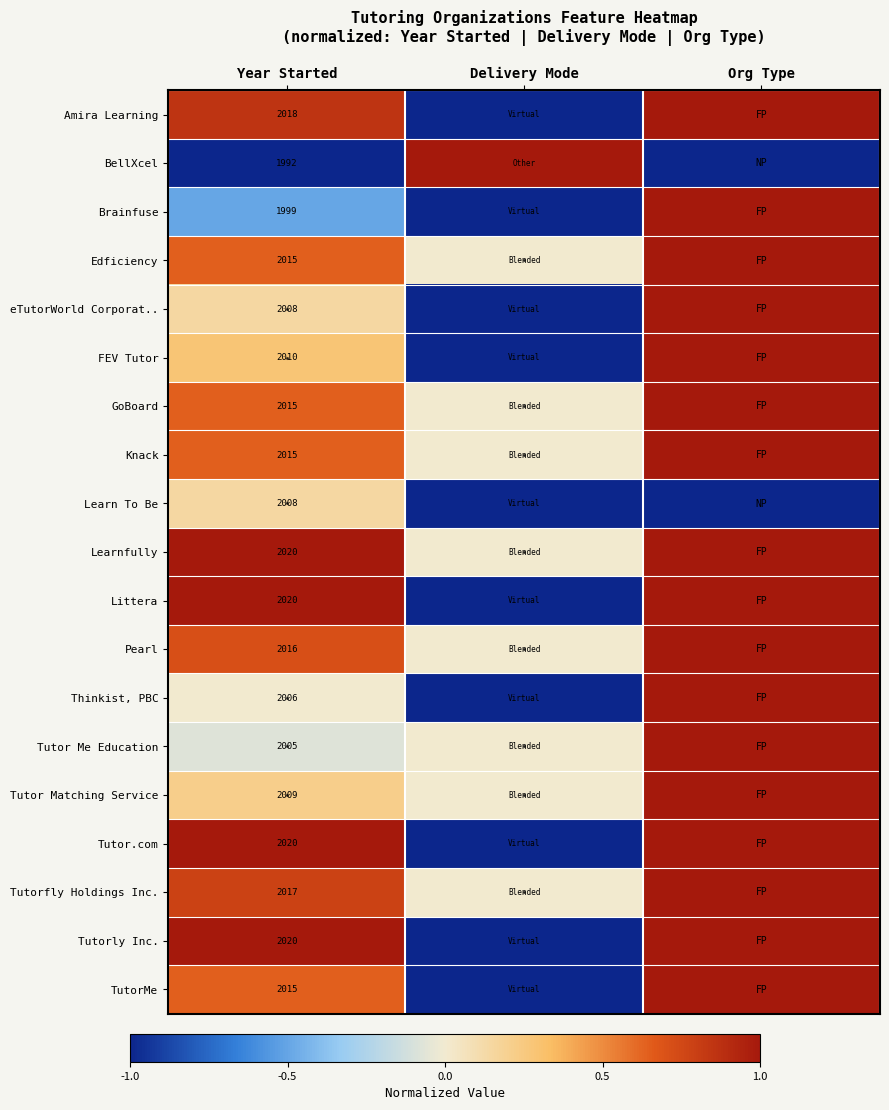

What is the spread (max minus min) of values at Delivery Mode?

2.0